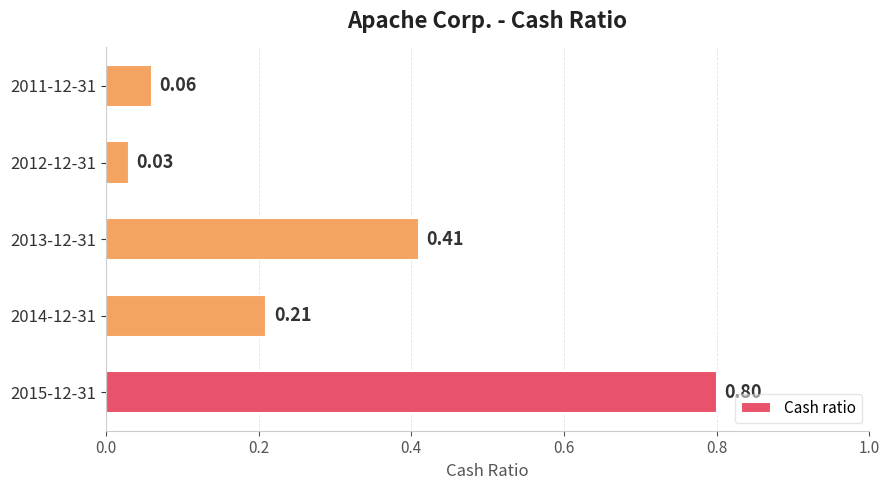

What is the difference between the maximum and second lowest values?

0.7